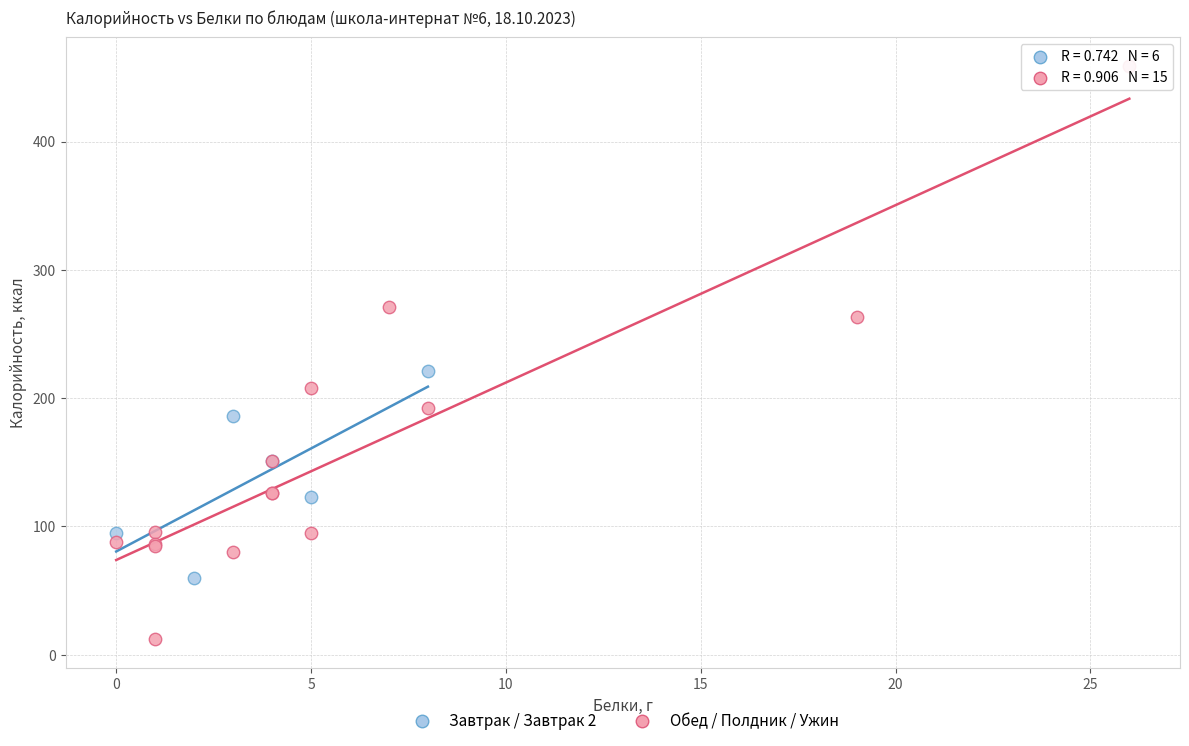

What are all the series names shown in the legend?

Завтрак / Завтрак 2, Обед / Полдник / Ужин